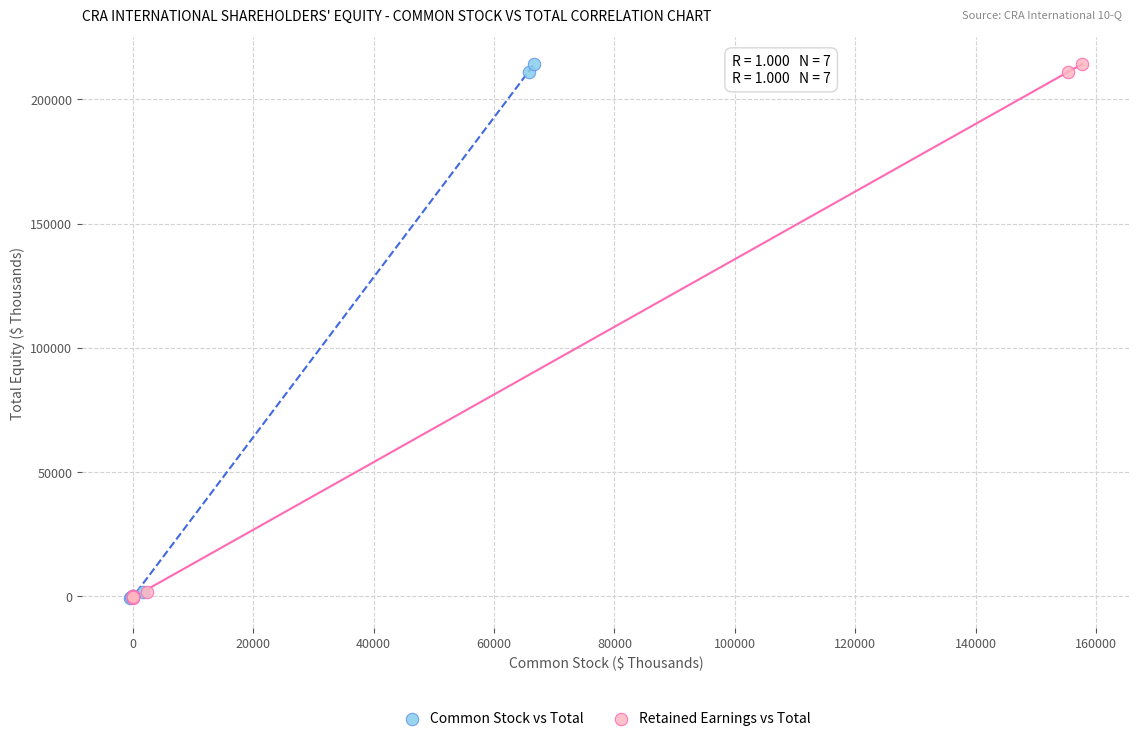

What are all the series names shown in the legend?

Common Stock vs Total, Retained Earnings vs Total